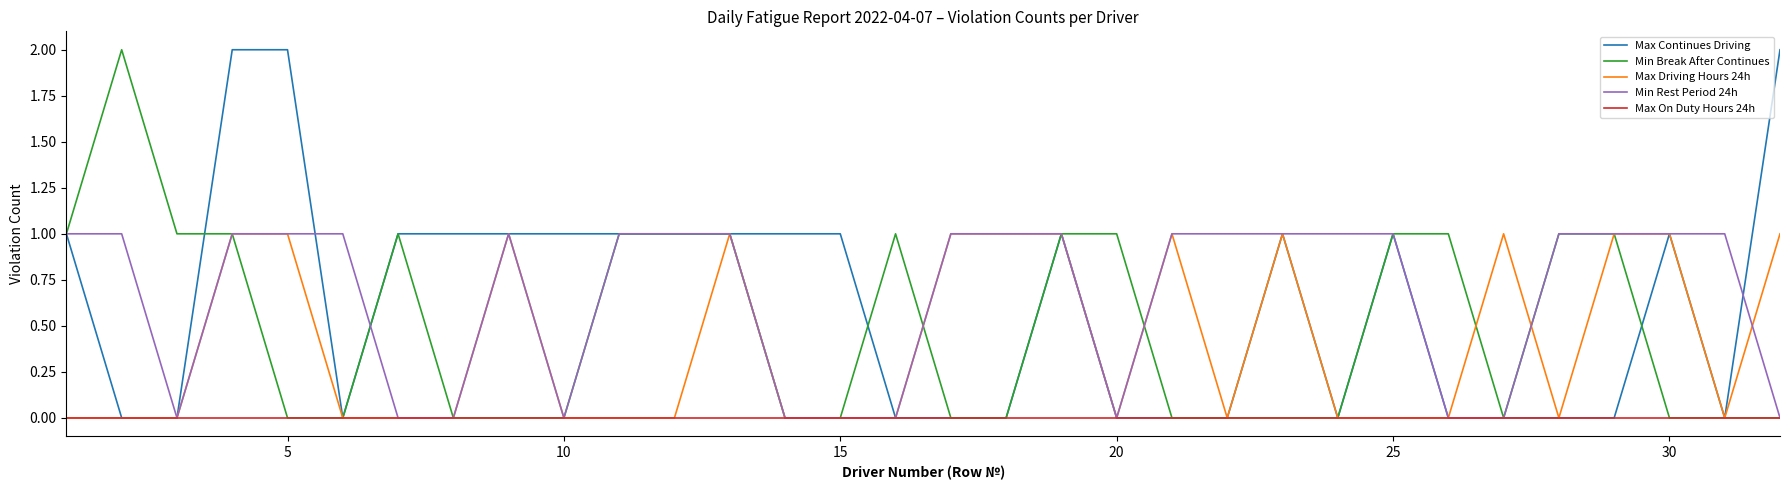

List the series in order of their peak value, highest first.

Max Continues Driving, Min Break After Continues, Max Driving Hours 24h, Min Rest Period 24h, Max On Duty Hours 24h